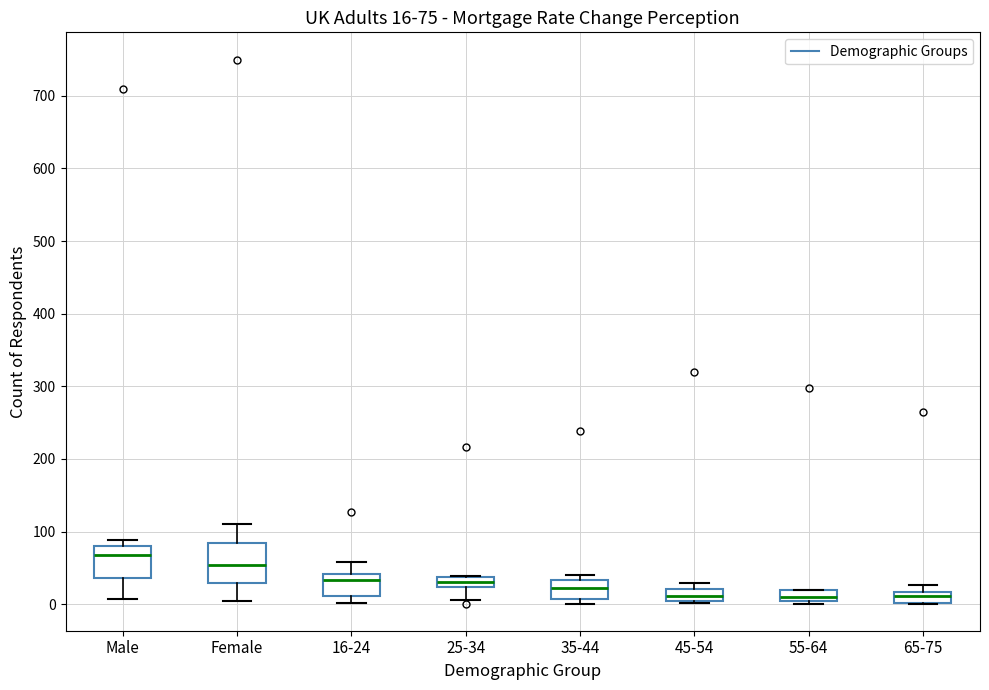

Which box is the tallest, from its lower edge to its upper edge?

Female